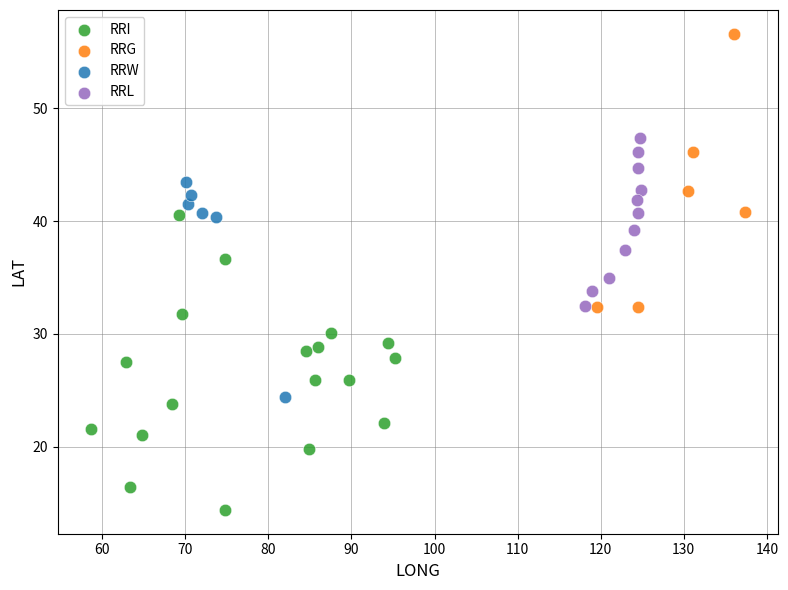

Which series reaches the minimum Y coordinate?

RRI